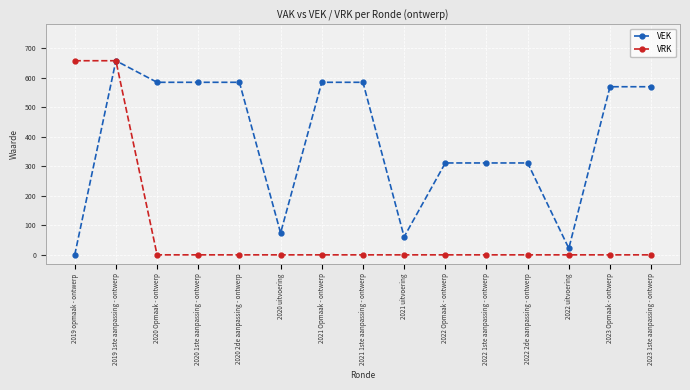

At which category is the sum across all series the highest?

2019 1ste aanpassing - ontwerp